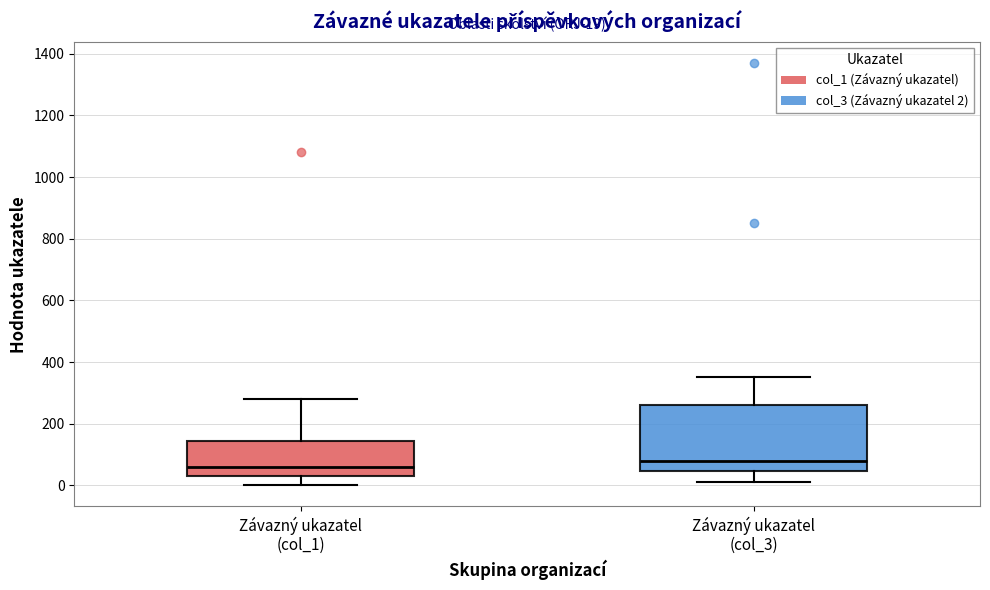

Comparing the boxes themselves (not the whiskers), which one is the tallest?

Závazný ukazatel (col_3)